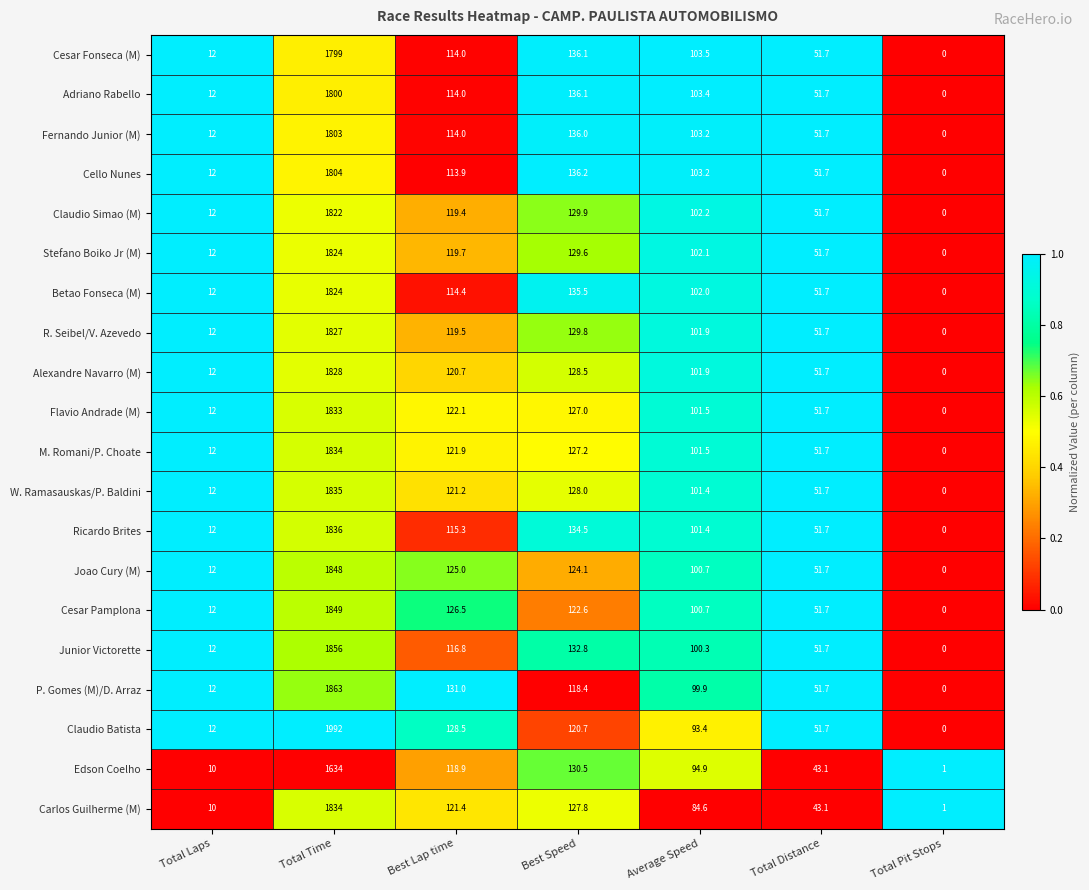

How many values in Cello Nunes are above zero?

6